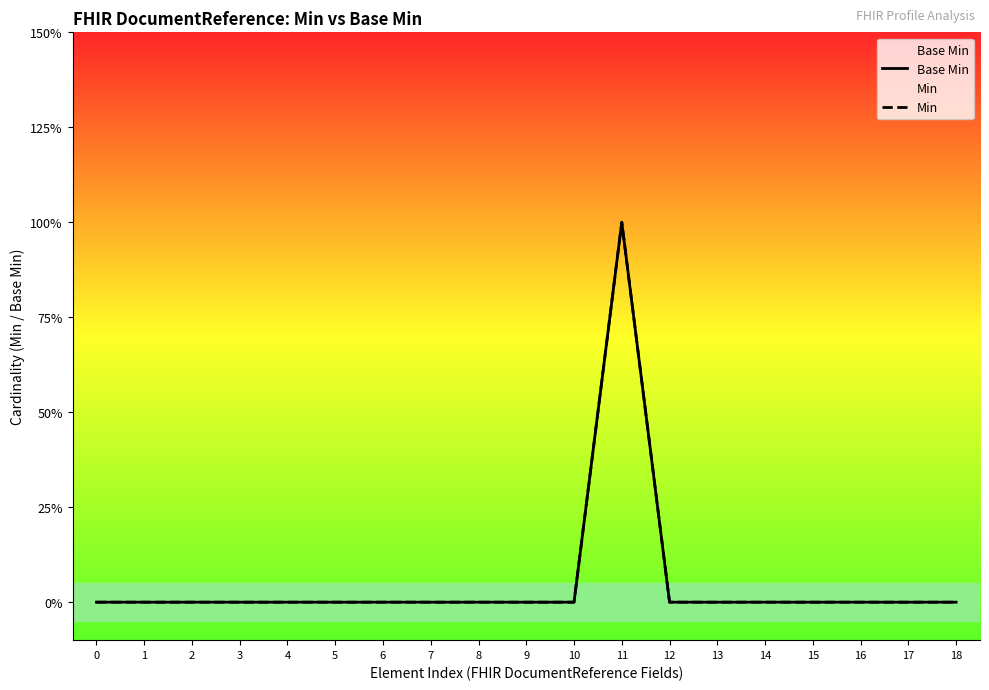

How many lines are shown in the chart?

2